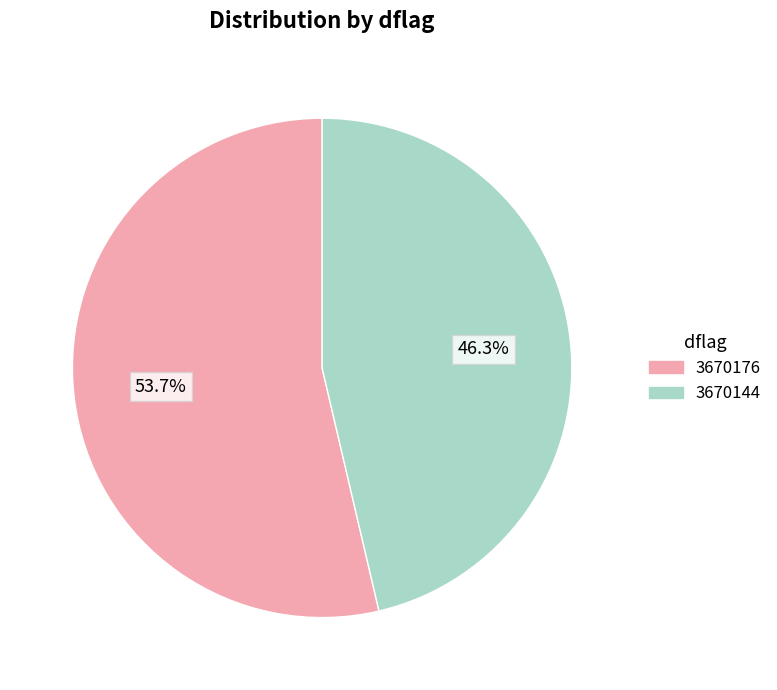

Does 3670176 account for over 50% of the chart?

Yes